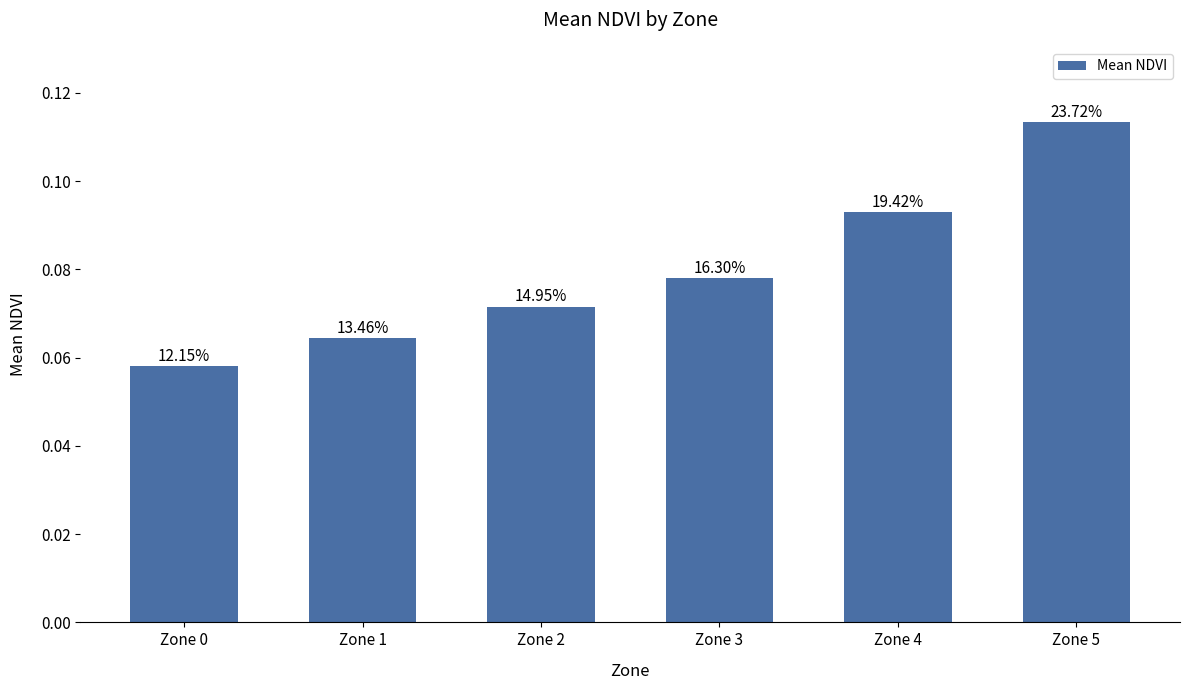

At which label is the value closest to 0?

Zone 0